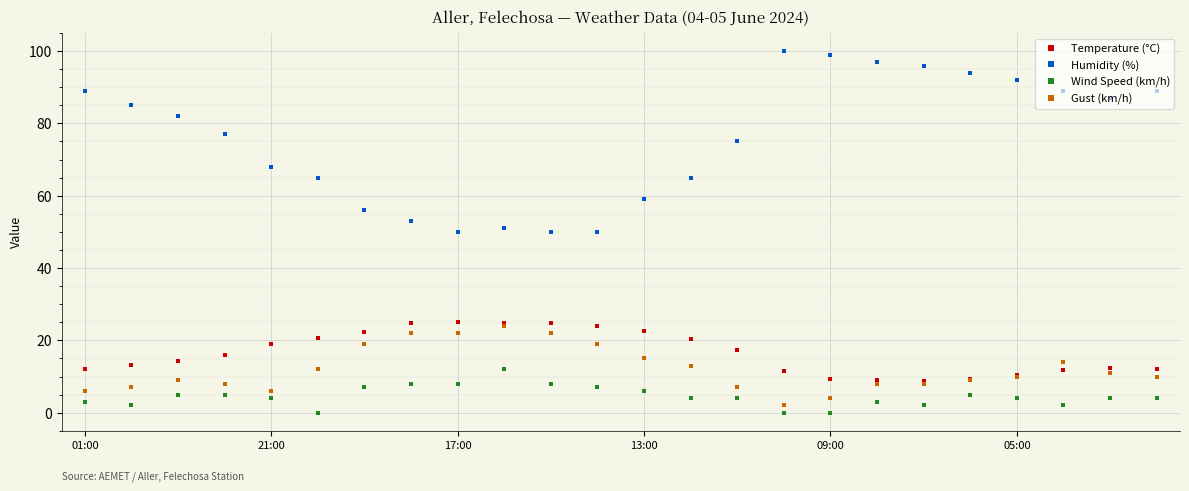

At how many categories does at least one series exceed 61?

17